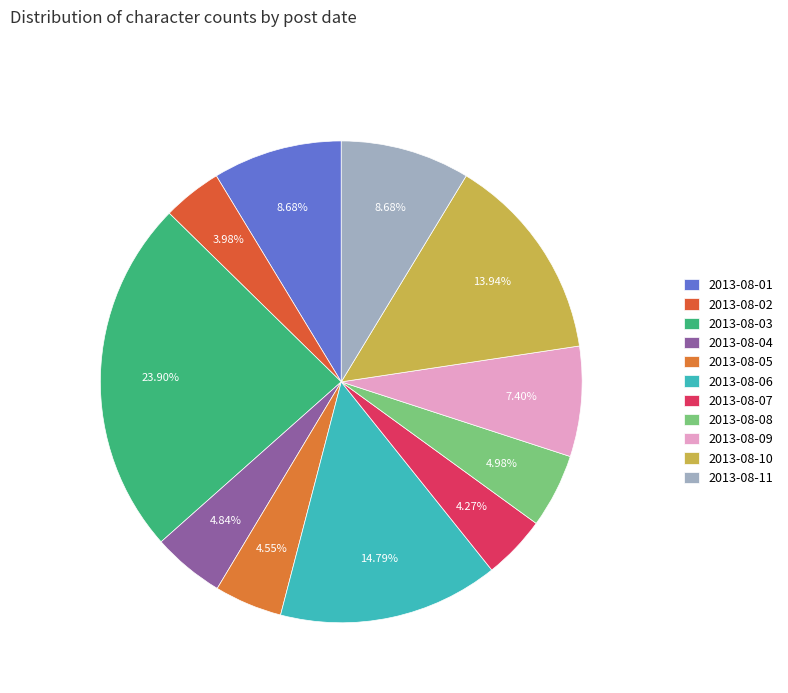

Count the number of slices in the pie.

11